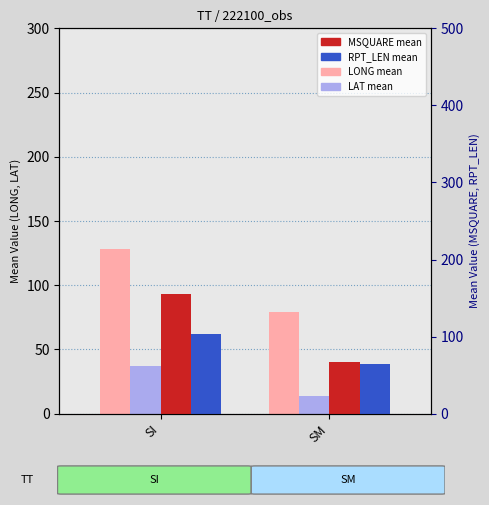

What is the approximate value of LONG mean at SI?

127.9